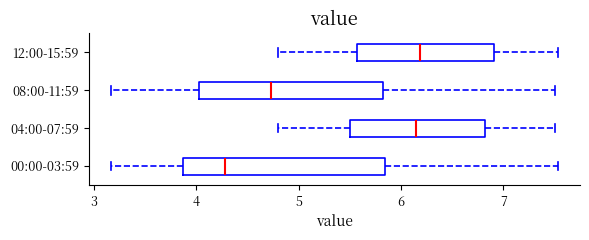

Where does the left whisker of the box for 08:00-11:59 end on the x-axis? The values are not printed on the chart, so give them approximately, as read against the axis.

3.2